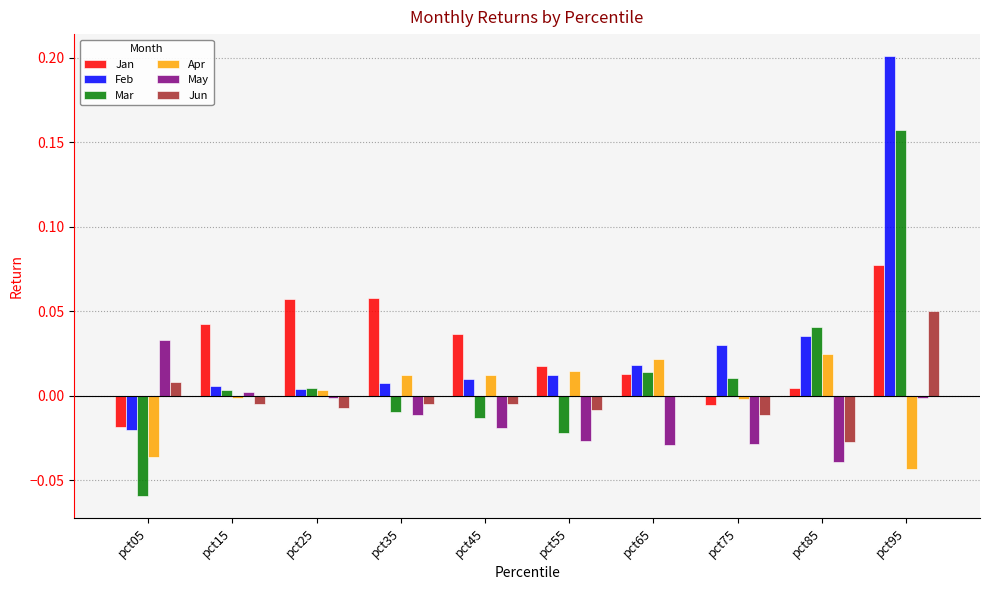

Which category has the highest value in the Apr series?

pct85